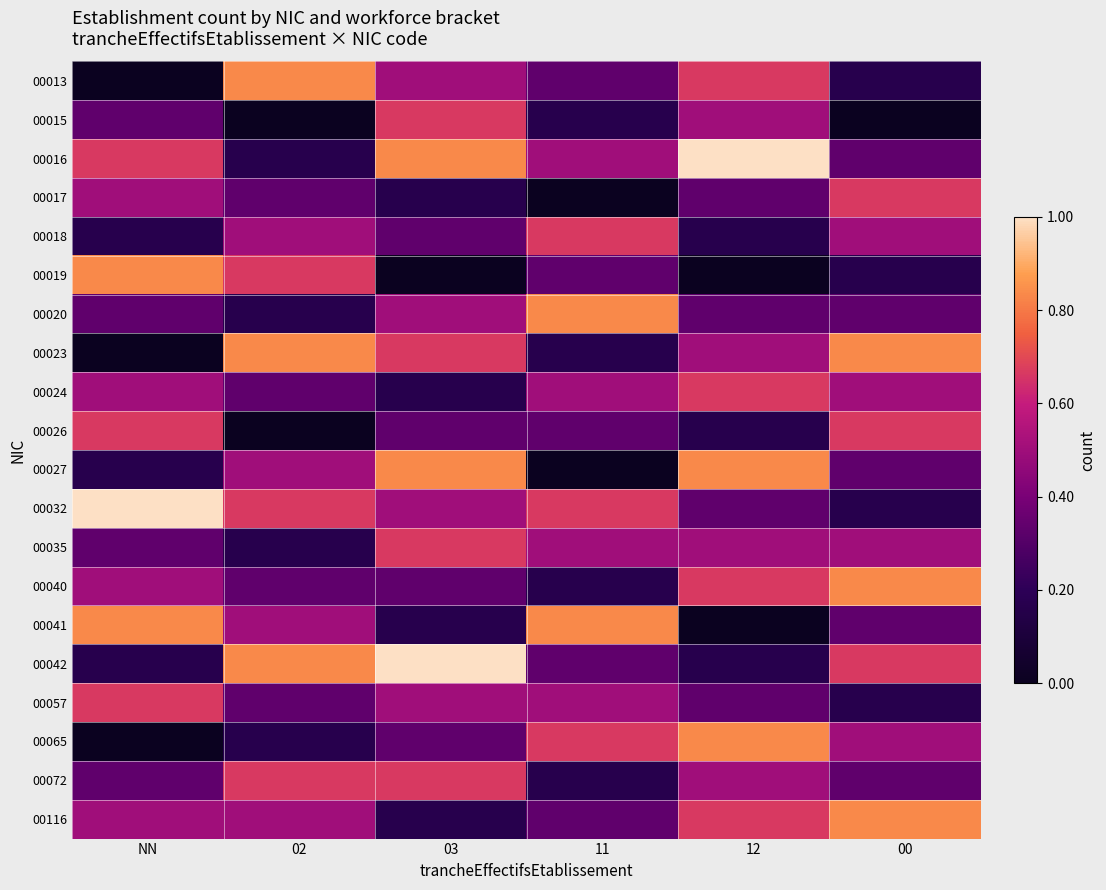

Reading left to right, what are all the values shown in this chart?

00013: NN=0	02=5	03=3	11=2	12=4	00=1
00015: NN=2	02=0	03=4	11=1	12=3	00=0
00016: NN=4	02=1	03=5	11=3	12=6	00=2
00017: NN=3	02=2	03=1	11=0	12=2	00=4
00018: NN=1	02=3	03=2	11=4	12=1	00=3
00019: NN=5	02=4	03=0	11=2	12=0	00=1
00020: NN=2	02=1	03=3	11=5	12=2	00=2
00023: NN=0	02=5	03=4	11=1	12=3	00=5
00024: NN=3	02=2	03=1	11=3	12=4	00=3
00026: NN=4	02=0	03=2	11=2	12=1	00=4
00027: NN=1	02=3	03=5	11=0	12=5	00=2
00032: NN=6	02=4	03=3	11=4	12=2	00=1
00035: NN=2	02=1	03=4	11=3	12=3	00=3
00040: NN=3	02=2	03=2	11=1	12=4	00=5
00041: NN=5	02=3	03=1	11=5	12=0	00=2
00042: NN=1	02=5	03=6	11=2	12=1	00=4
00057: NN=4	02=2	03=3	11=3	12=2	00=1
00065: NN=0	02=1	03=2	11=4	12=5	00=3
00072: NN=2	02=4	03=4	11=1	12=3	00=2
00116: NN=3	02=3	03=1	11=2	12=4	00=5